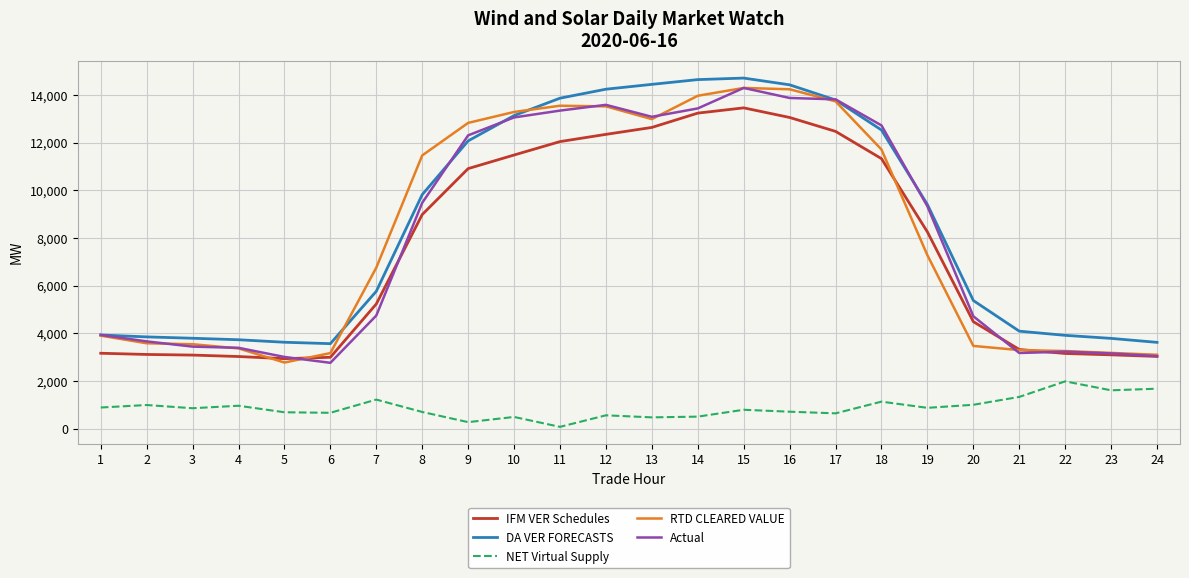

True or false: DA VER FORECASTS and IFM VER Schedules cross at least once.

False